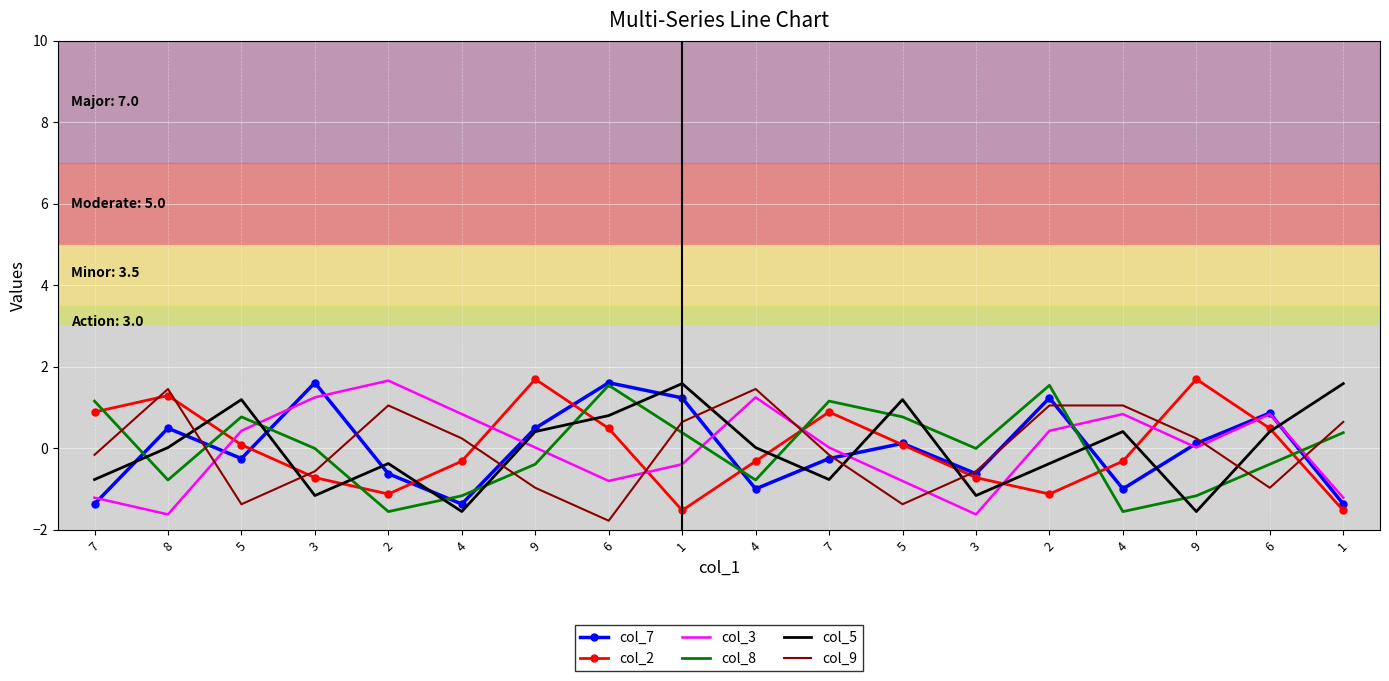

At which category is the sum across all series the highest?

2